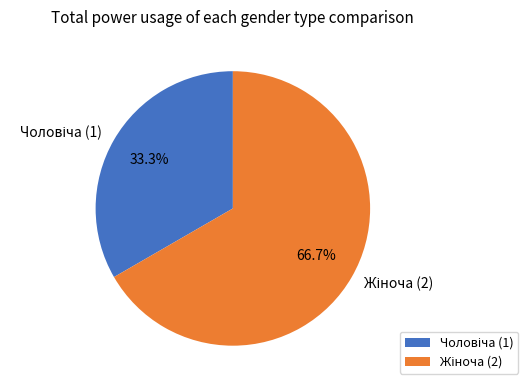

Is there a majority slice in this chart?

Yes